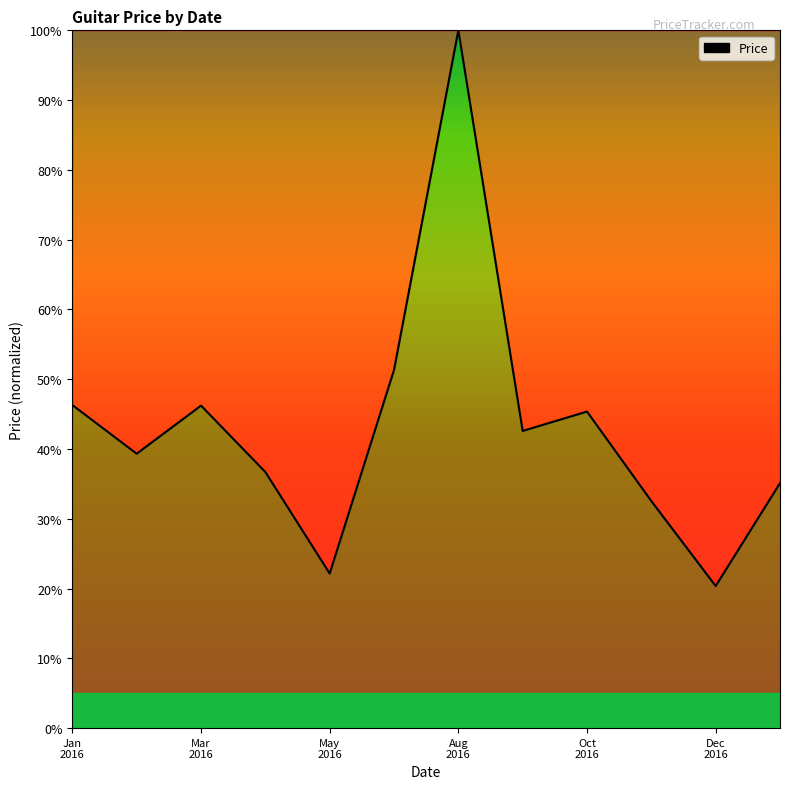

What is the smallest value displayed?

20.4